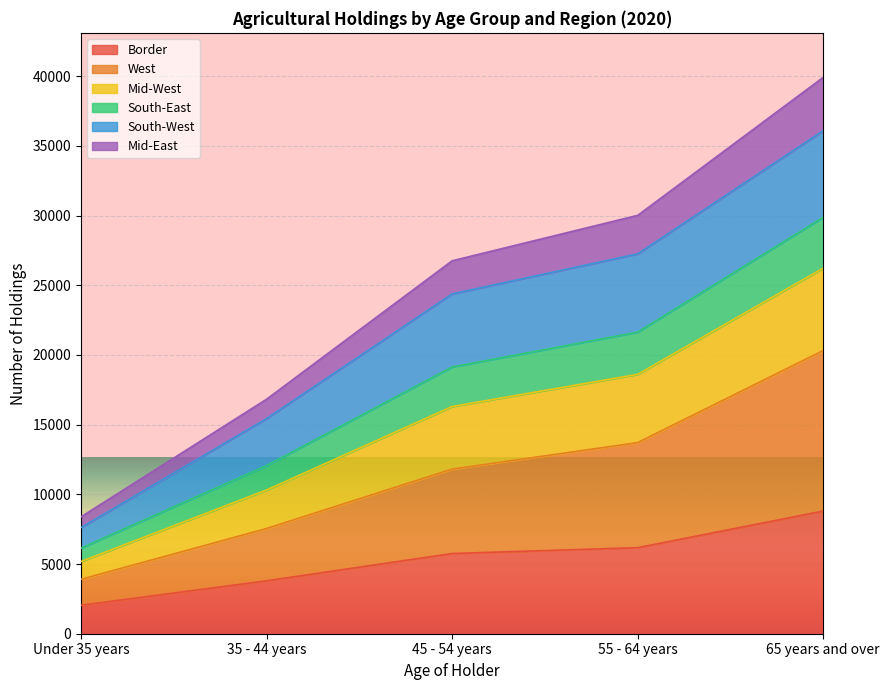

At which category is the sum across all series the highest?

65 years and over